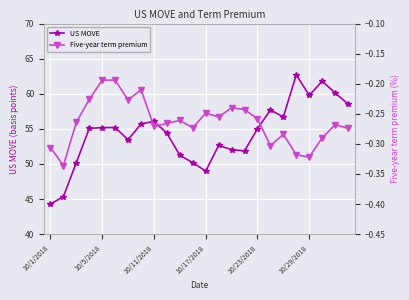

Reading left to right, extract all data points from this chart.

US MOVE: 44.3	45.4	50.2	55.1	55.2	55.2	53.4	55.7	56.1	54.4	51.2	50.2	49.0	52.6	52.0	51.9	55.0	57.7	56.7	62.7	59.8	61.8	60.1	58.5
Five-year term premium: -0.3	-0.3	-0.3	-0.2	-0.2	-0.2	-0.2	-0.2	-0.3	-0.3	-0.3	-0.3	-0.2	-0.3	-0.2	-0.2	-0.3	-0.3	-0.3	-0.3	-0.3	-0.3	-0.3	-0.3